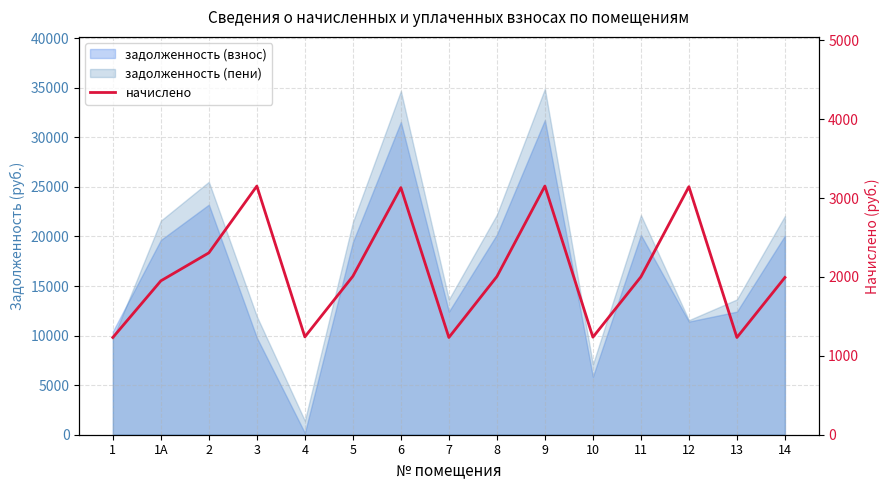

The value at 9 is 3151.2. True or false?

True